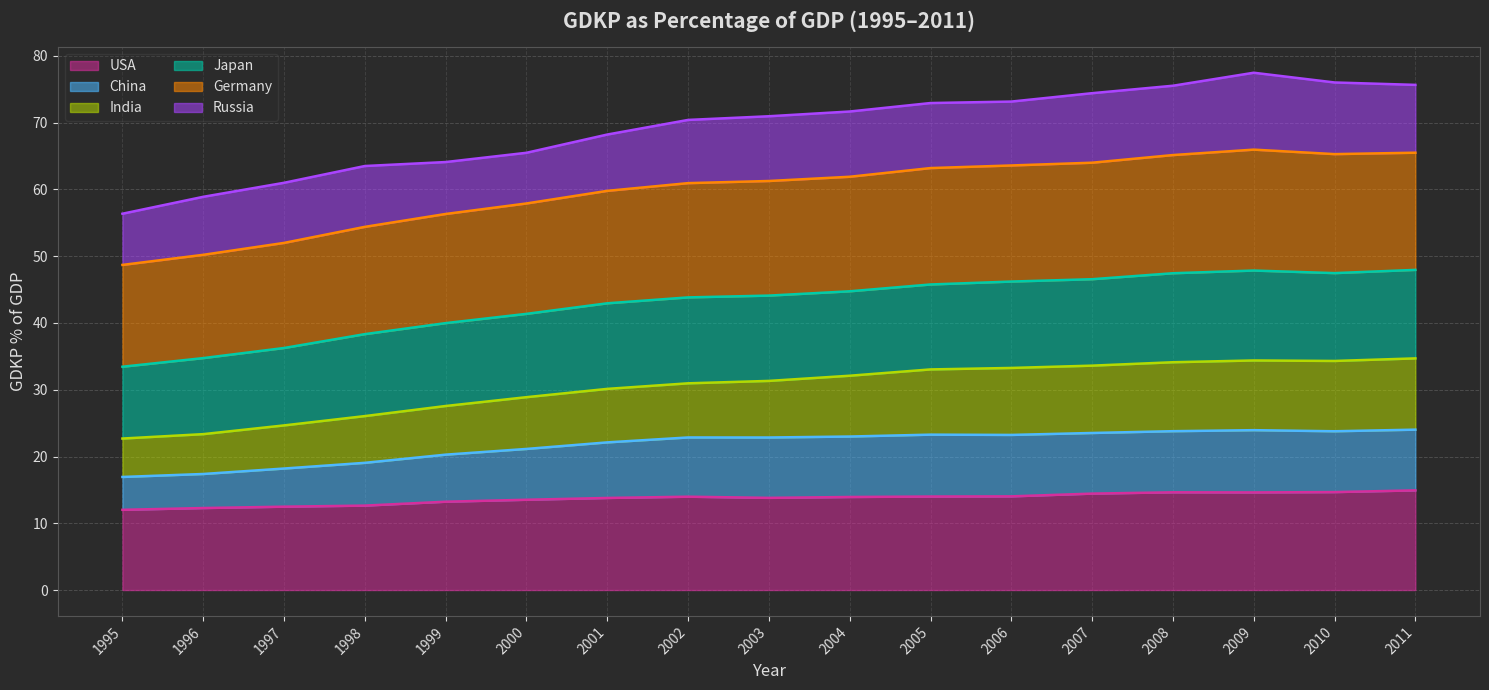

What is the total value across all series at 1995?

56.4